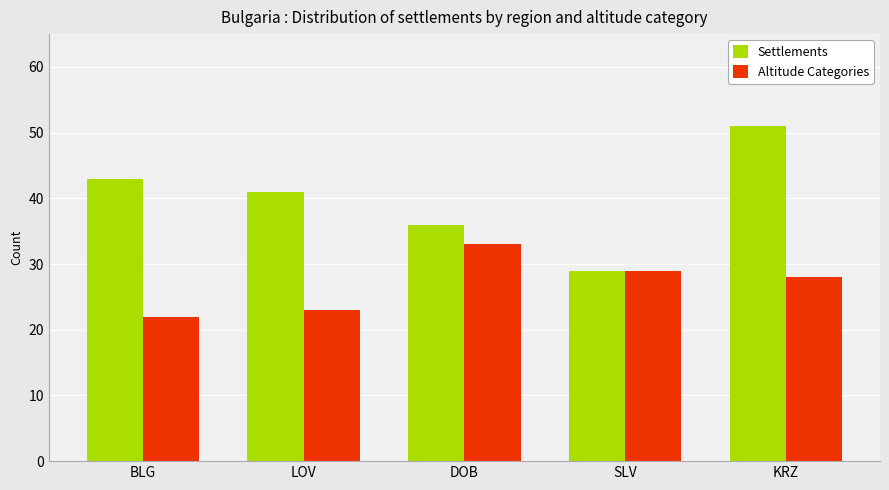

How many bars are there in total?

10